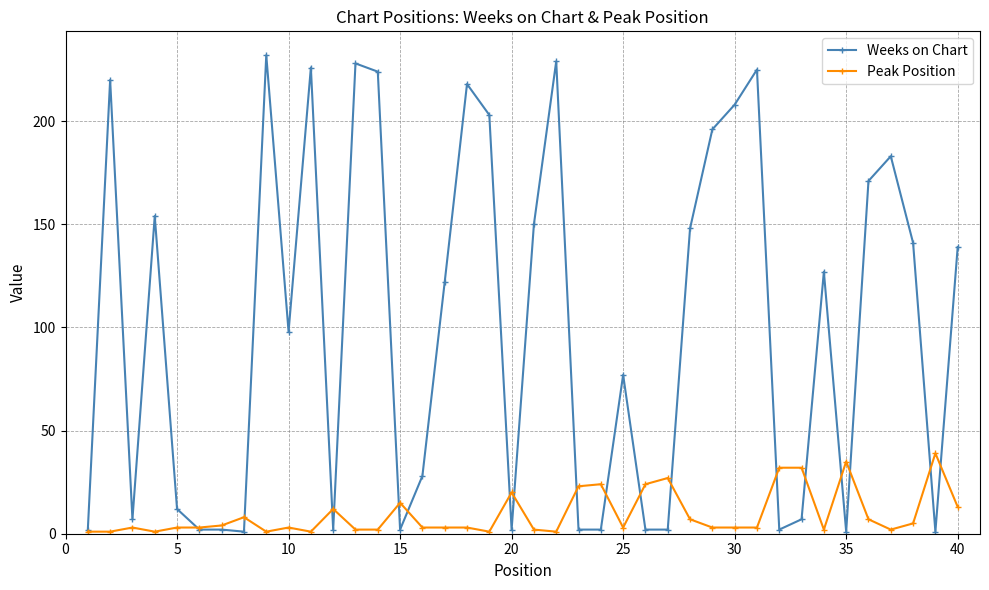

List the series in order of their peak value, highest first.

Weeks on Chart, Peak Position